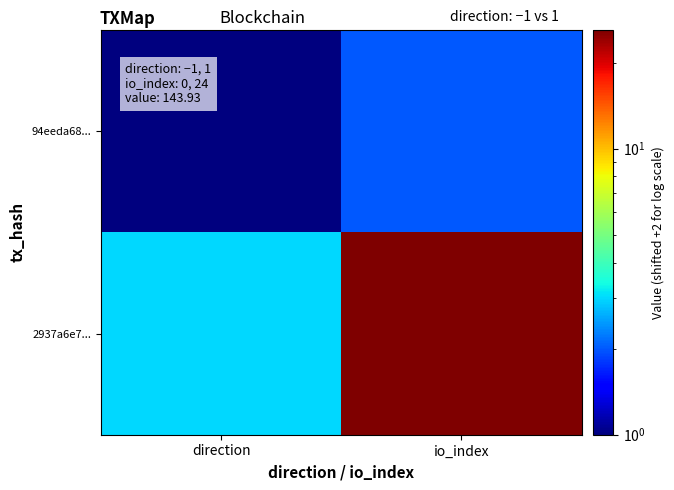

List the series in order of their peak value, highest first.

2937a6e7..., 94eeda68...